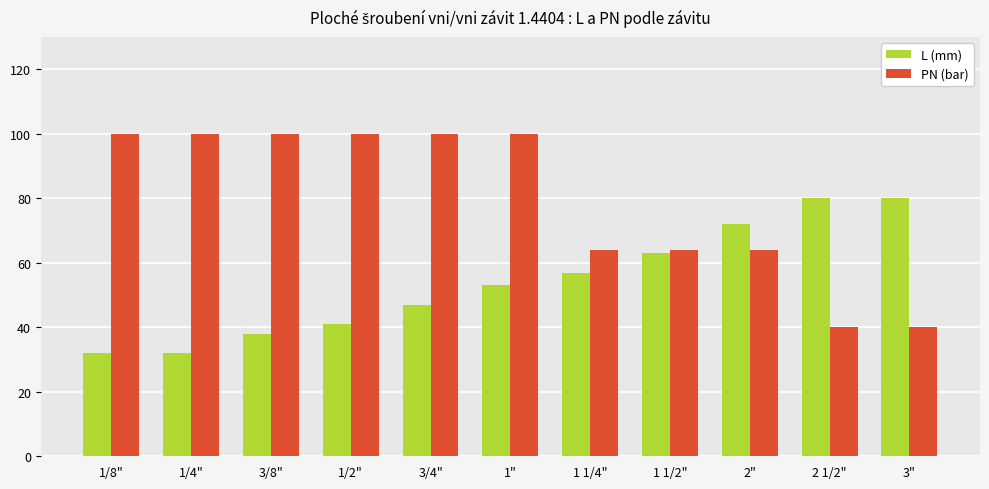

True or false: L (mm) has a value of 12 at 1/4".

False